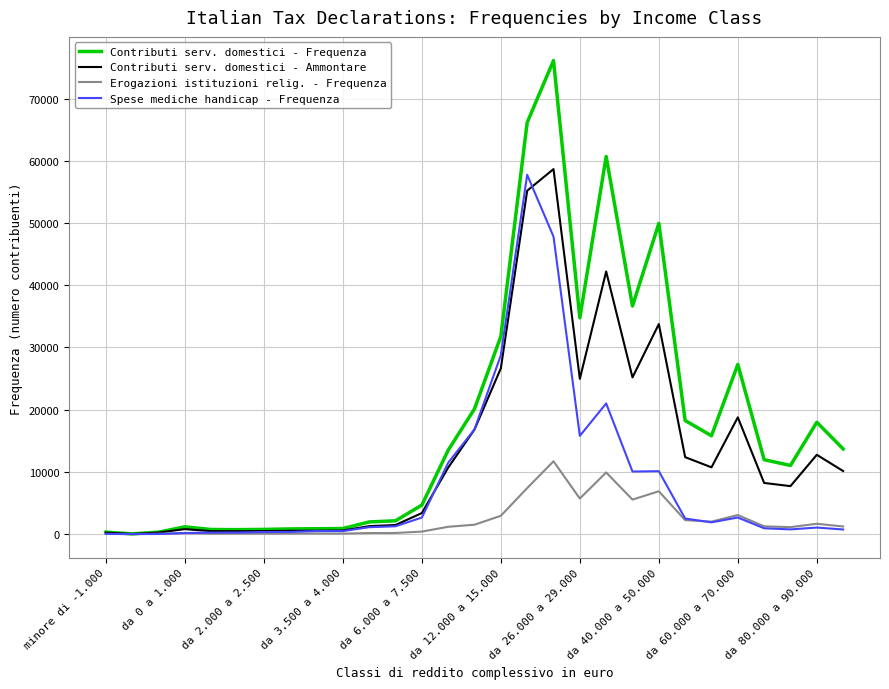

List the series in order of their overall mean, lowest first.

Erogazioni istituzioni relig. - Frequenza, Spese mediche handicap - Frequenza, Contributi serv. domestici - Ammontare, Contributi serv. domestici - Frequenza